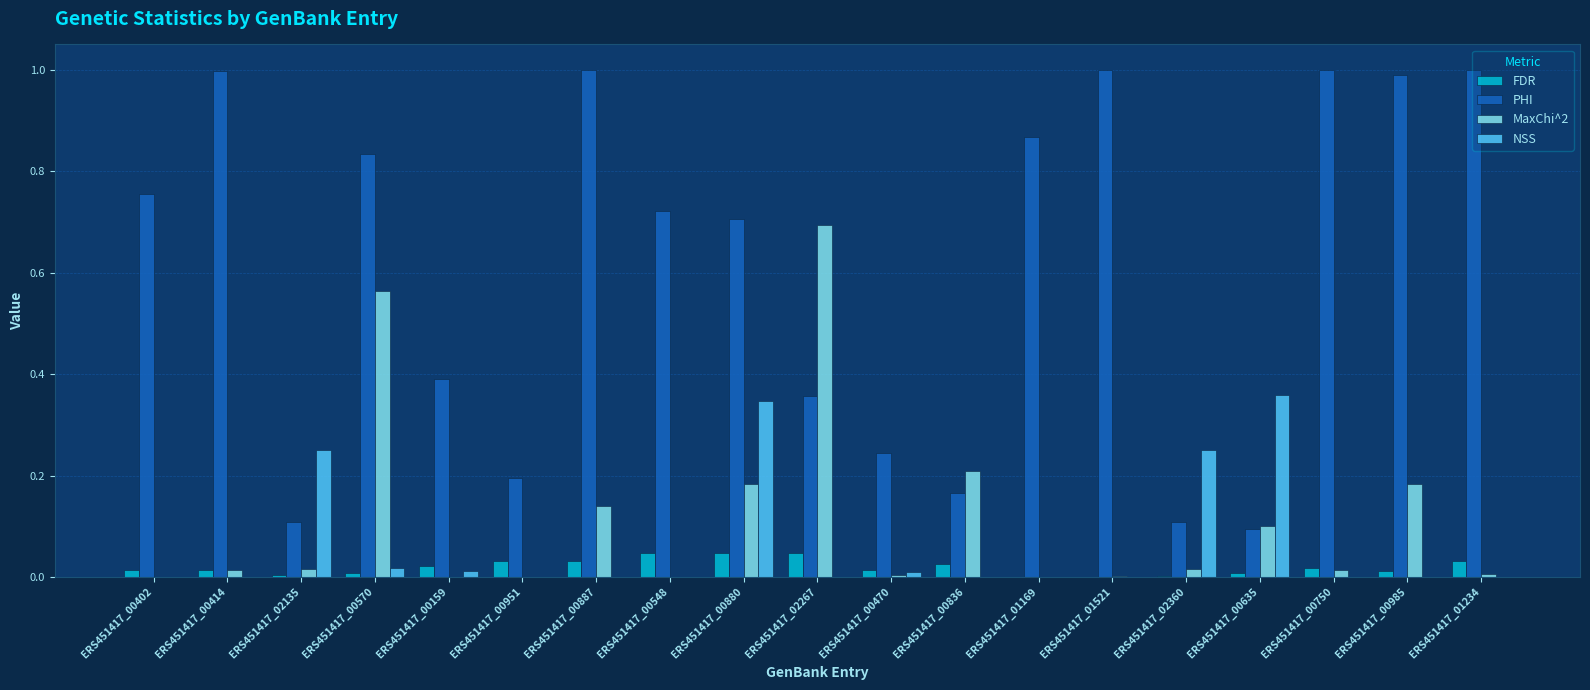

Is the value of PHI at ERS451417_00570 greater than the value of NSS at ERS451417_00414?

Yes